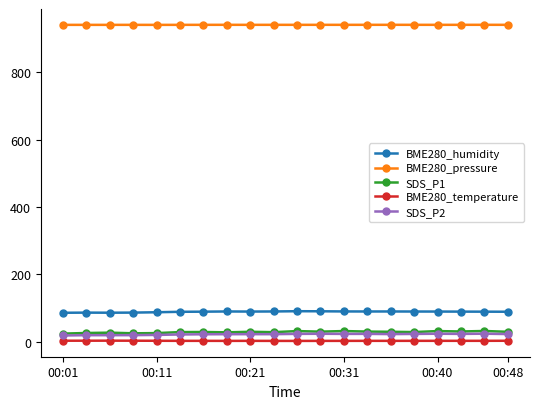

What is the value of the SDS_P2 point at the 7th from the left?

21.7